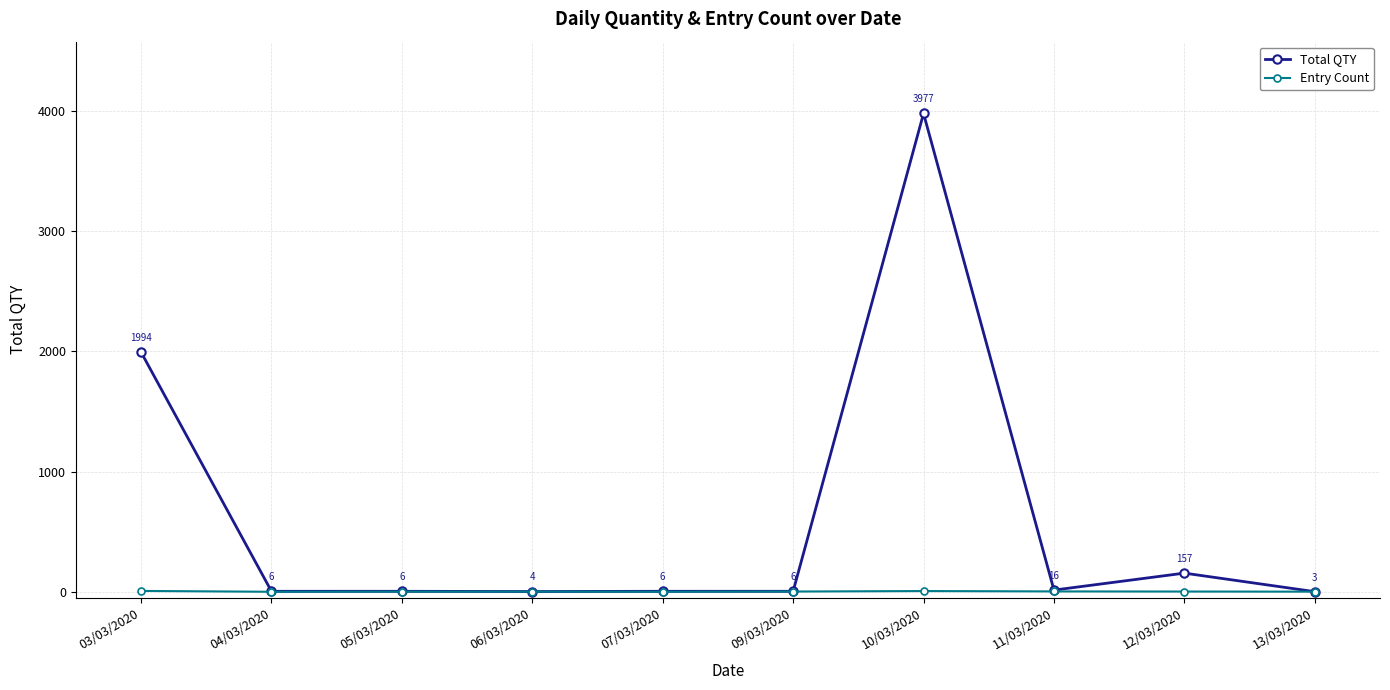

Does the chart display data point markers on the line(s)?

Yes